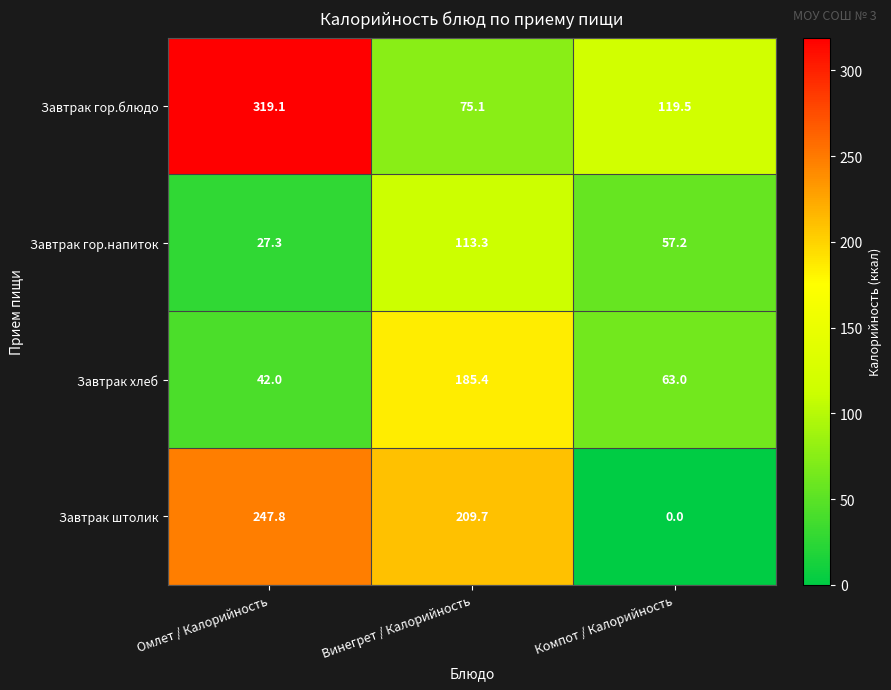

Where does the Завтрак гор.напиток series first go above 57?

Винегрет / Калорийность